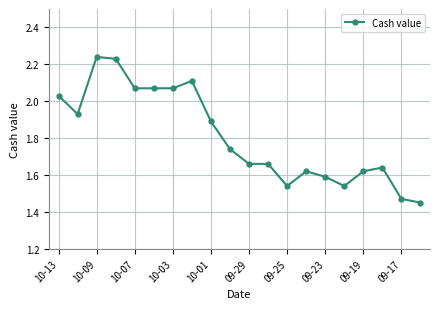

How many lines are shown in the chart?

1